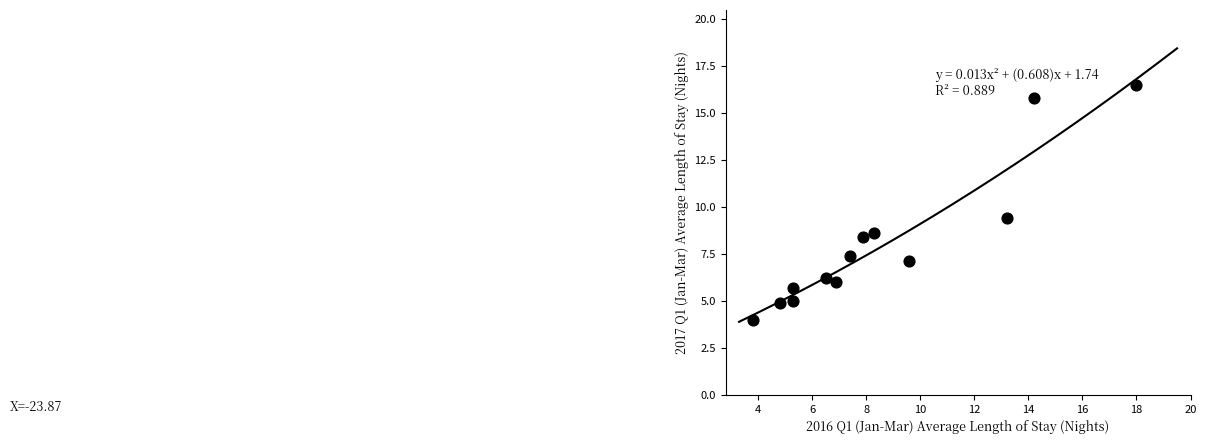

What Y value in the scatter plot is closest to 10?

9.4